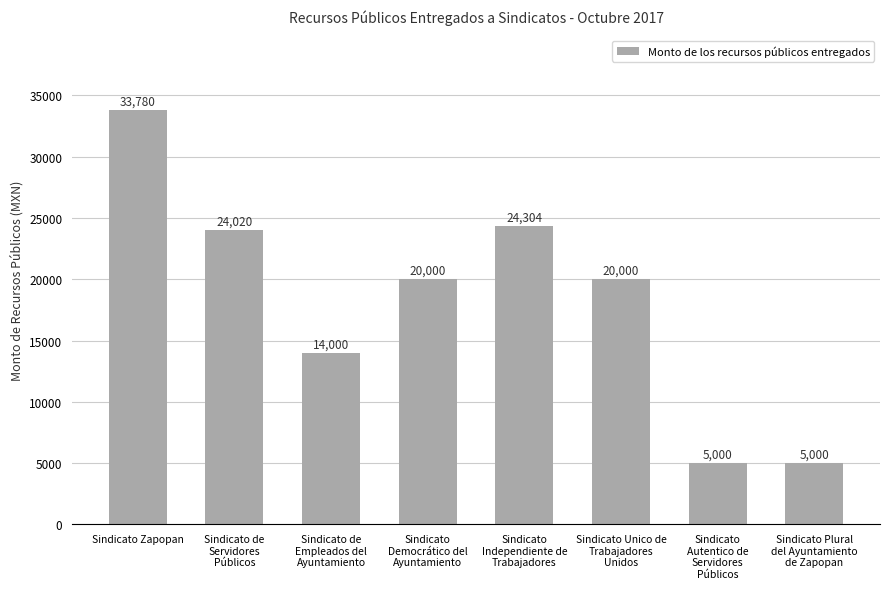

Does the chart contain any negative values?

No